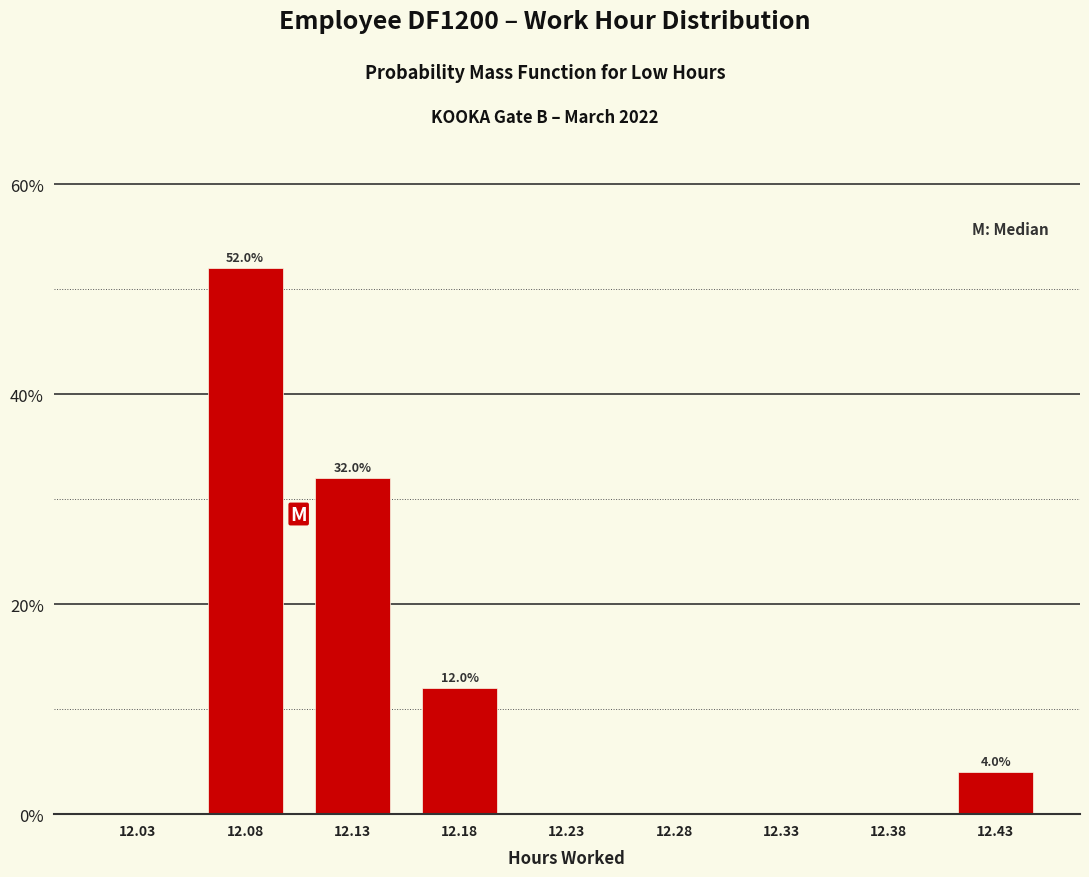

Reading left to right, what are all the values shown in this chart?

12.03=0	12.08=52	12.13=32	12.18=12	12.23=0	12.28=0	12.33=0	12.38=0	12.43=4